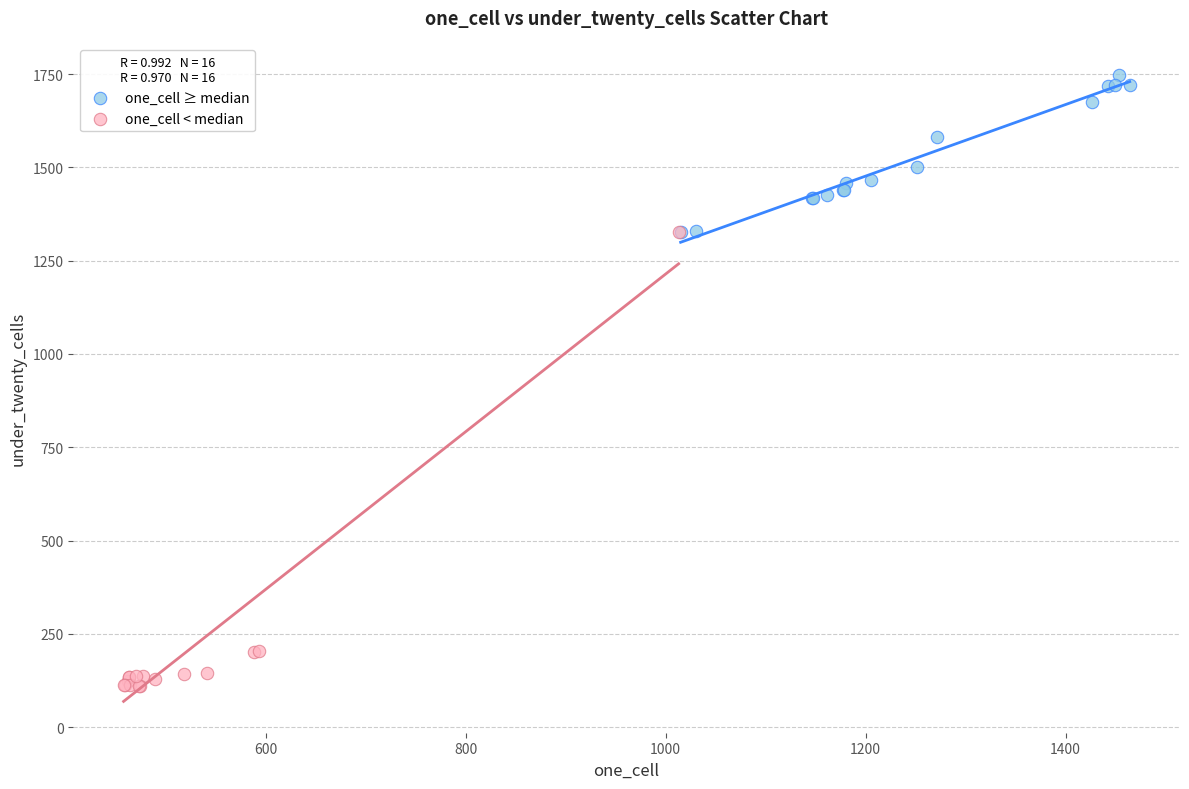

Which series has the largest Y range (max minus min)?

one_cell < median